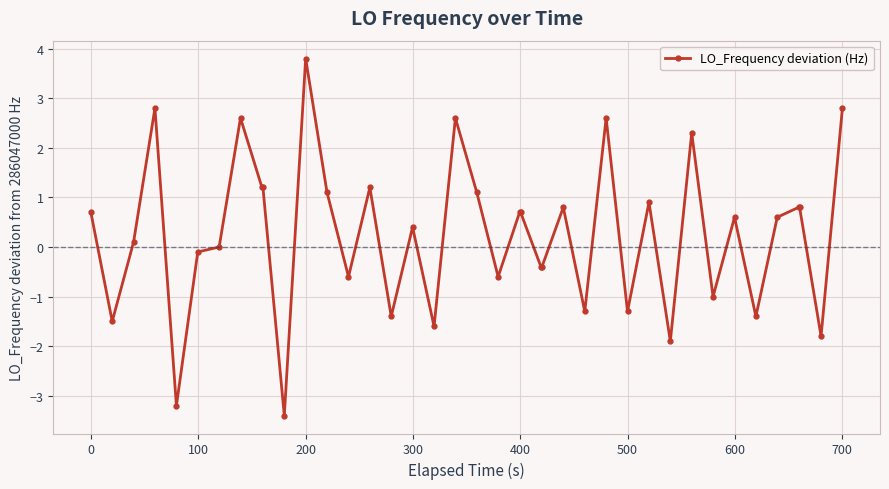

What is the value of the 25th point from the left?

-0.4